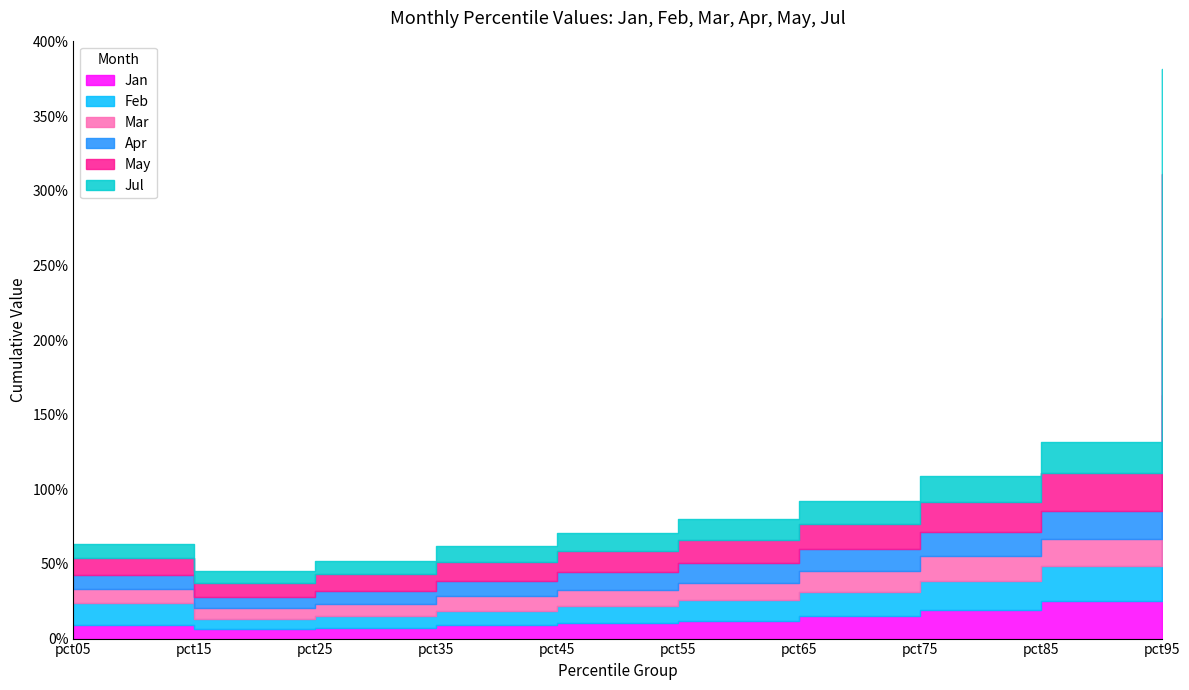

What value does the Mar series have at pct25?

0.1